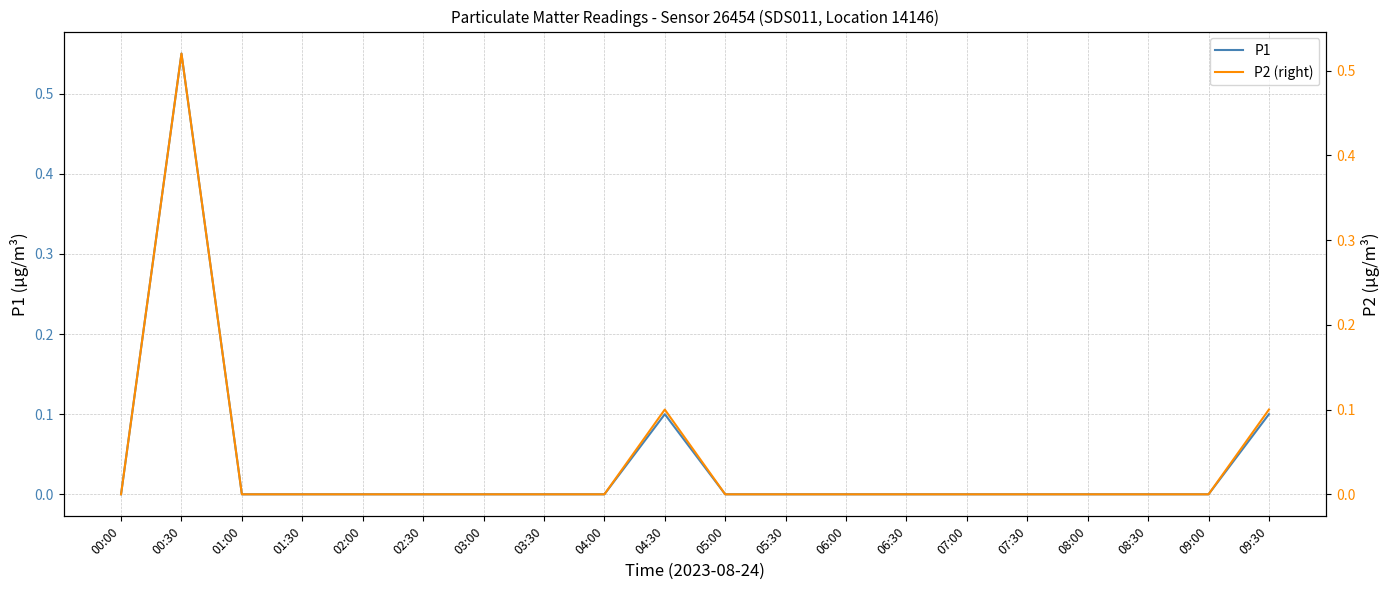

Reading right to left, what are all the values shown in this chart?

P1: 0.1	0.0	0.0	0.0	0.0	0.0	0.0	0.0	0.0	0.0	0.1	0.0	0.0	0.0	0.0	0.0	0.0	0.0	0.6	0.0
P2 (right): 0.1	0.0	0.0	0.0	0.0	0.0	0.0	0.0	0.0	0.0	0.1	0.0	0.0	0.0	0.0	0.0	0.0	0.0	0.5	0.0